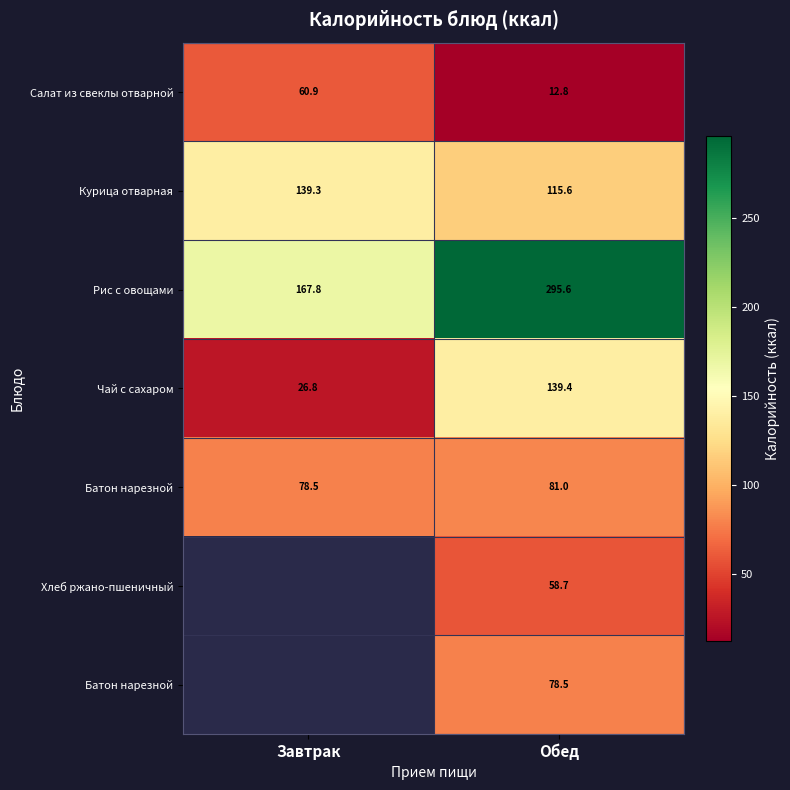

Which has a higher value, Обед or Завтрак?

Завтрак